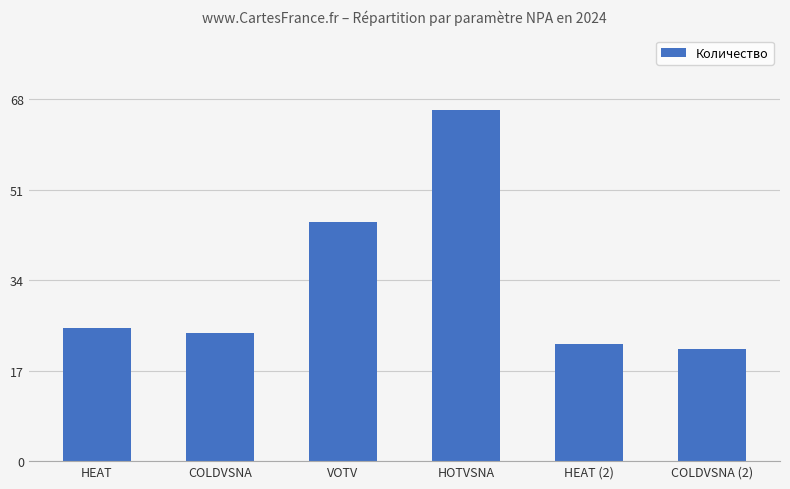

What is the smallest value displayed?

21